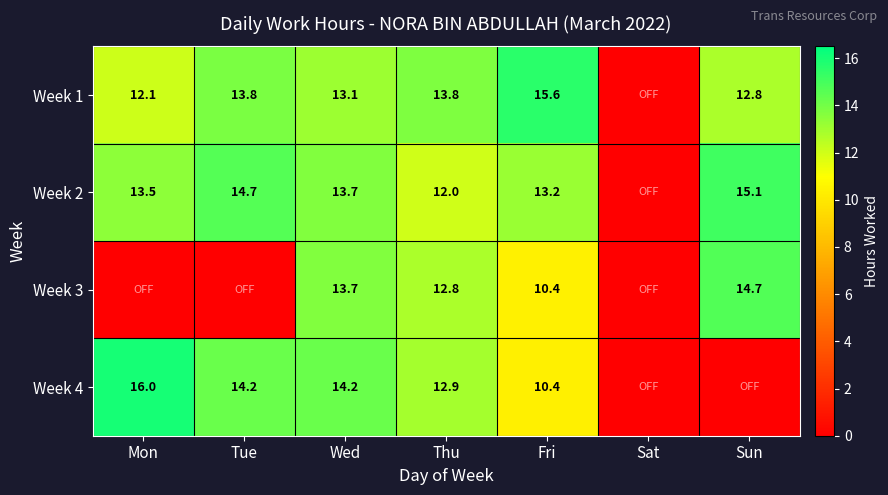

Is it true that Week 4 equals 19.2 at Wed?

False